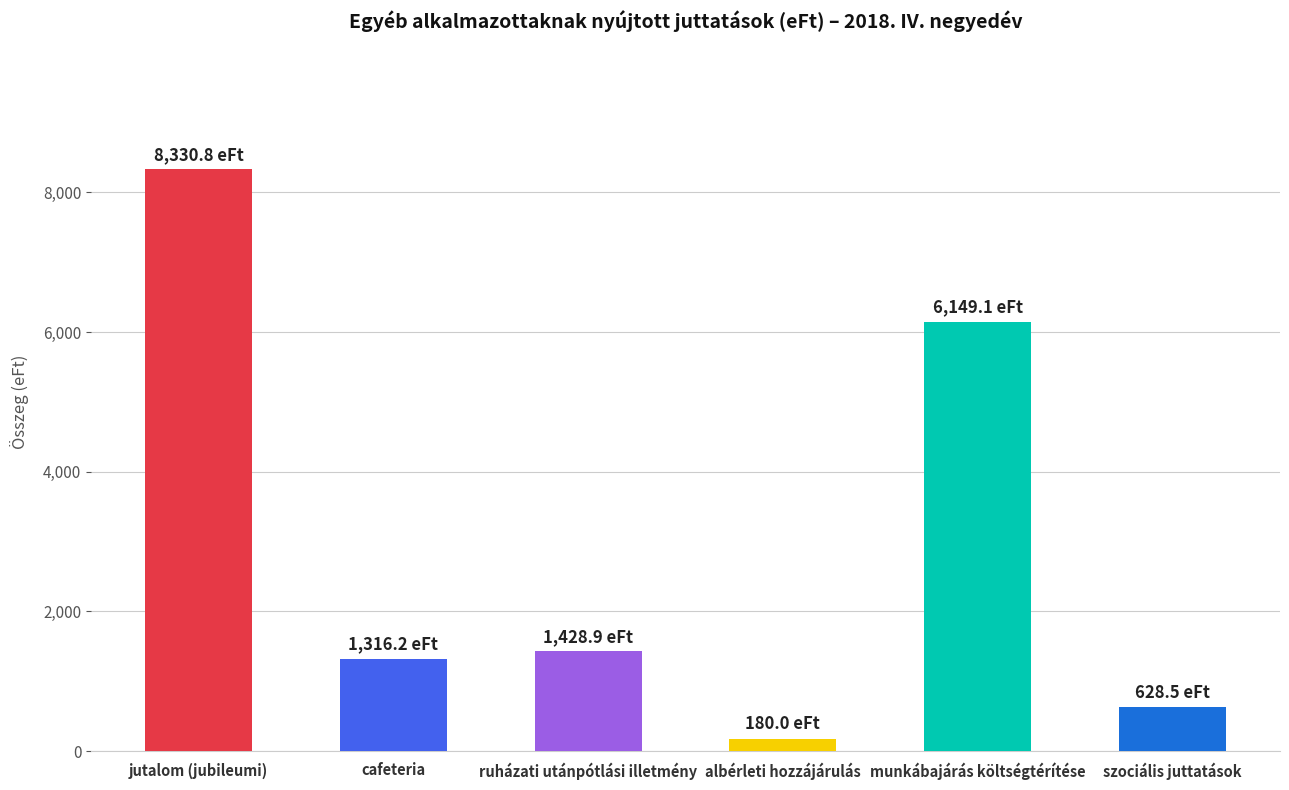

How many bars are there in total?

6